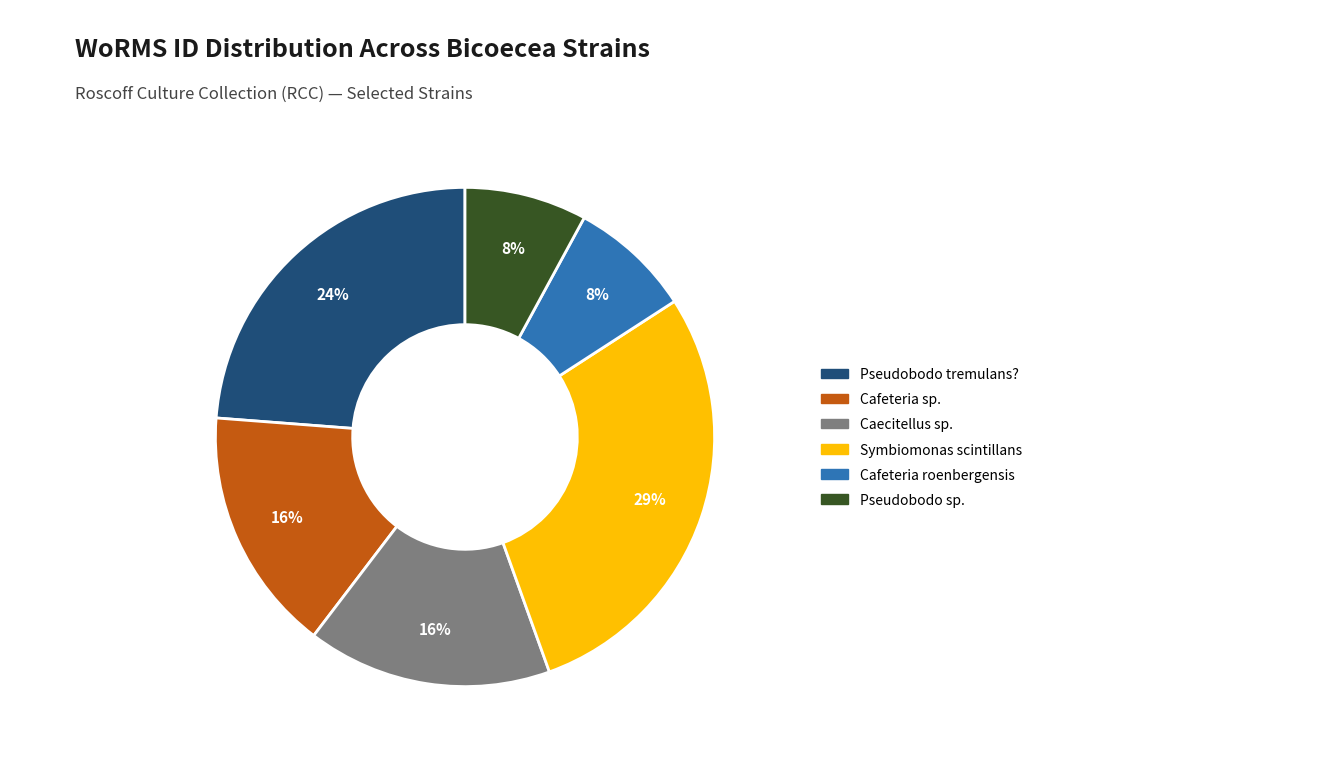

Count the number of slices in the pie.

6